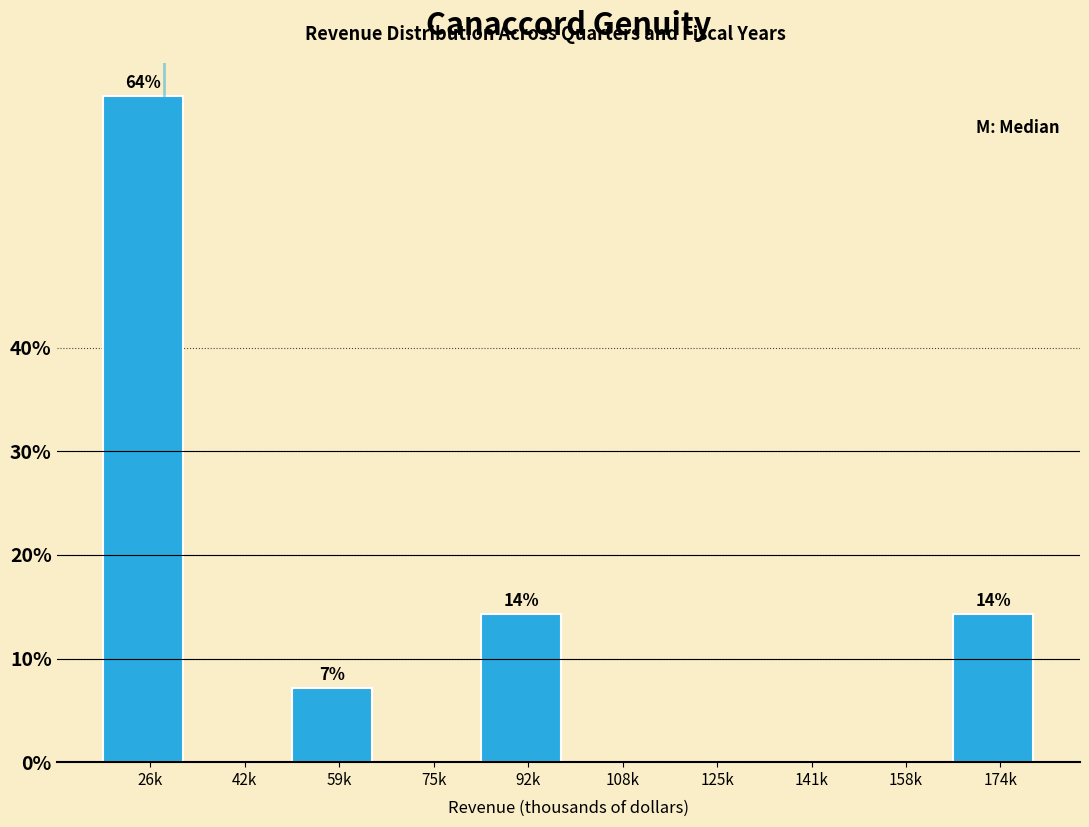

Reading left to right, list all the values displayed in this chart.

26k=64.3	42k=0.0	59k=7.1	75k=0.0	92k=14.3	108k=0.0	125k=0.0	141k=0.0	158k=0.0	174k=14.3